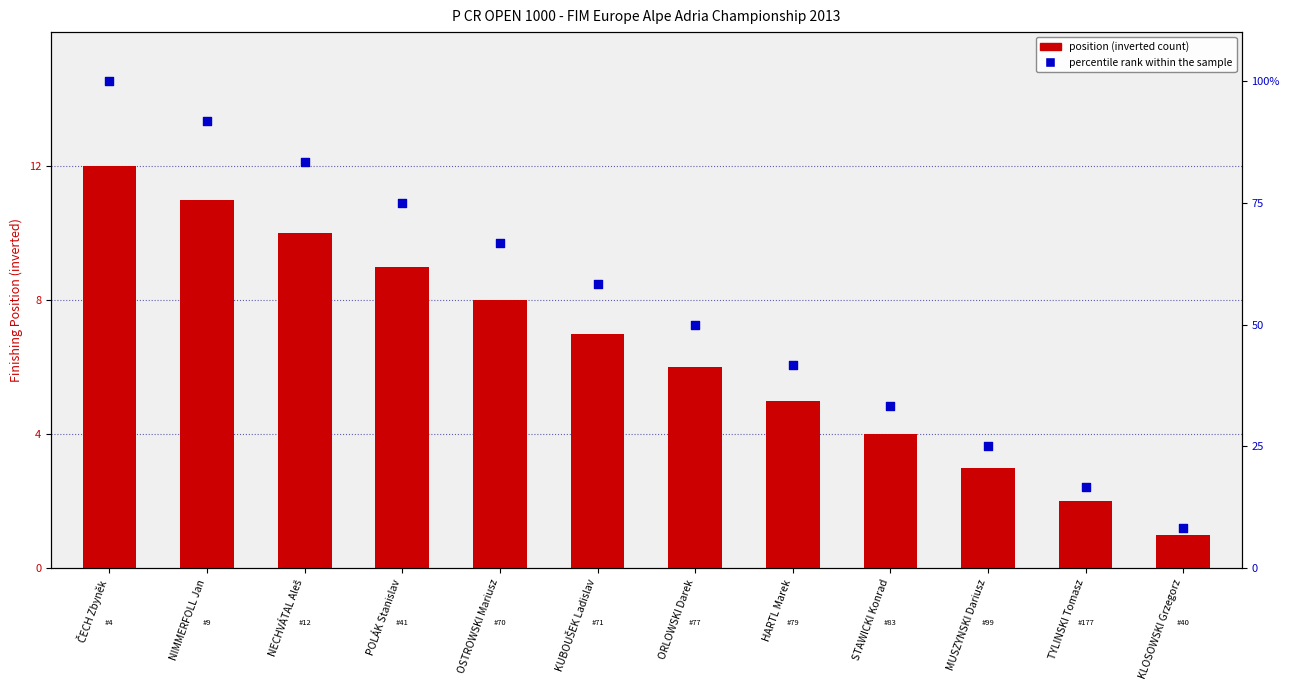

At which category is the sum across all series the highest?

ČECH Zbyněk